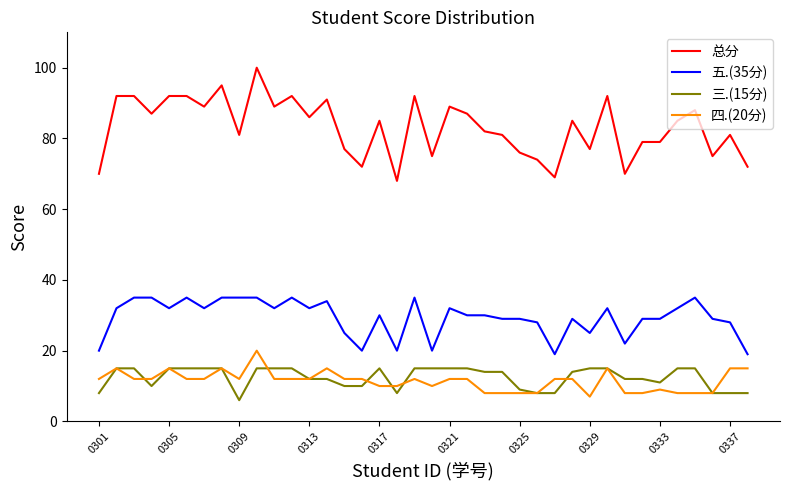

Which series has the widest spread of values?

总分